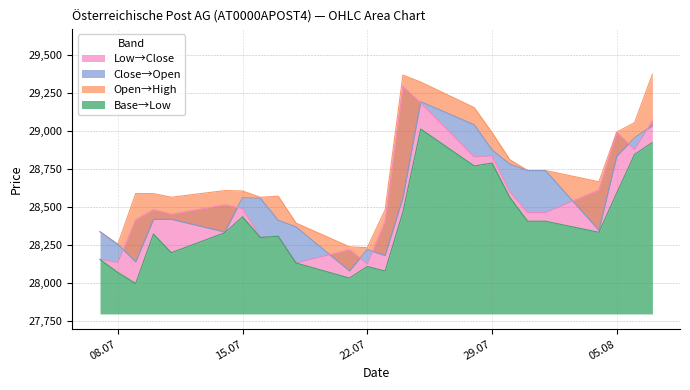

How many values in the Low series exceed 28335?

11